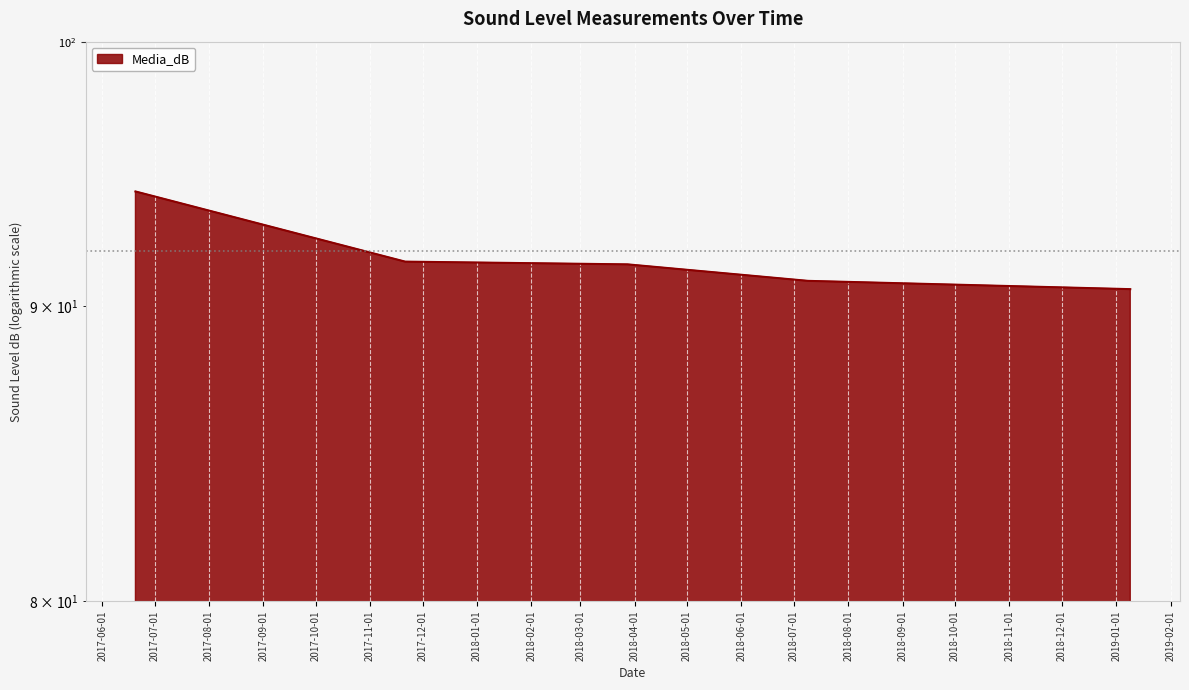

What position from the left is 2019-01-09?

5